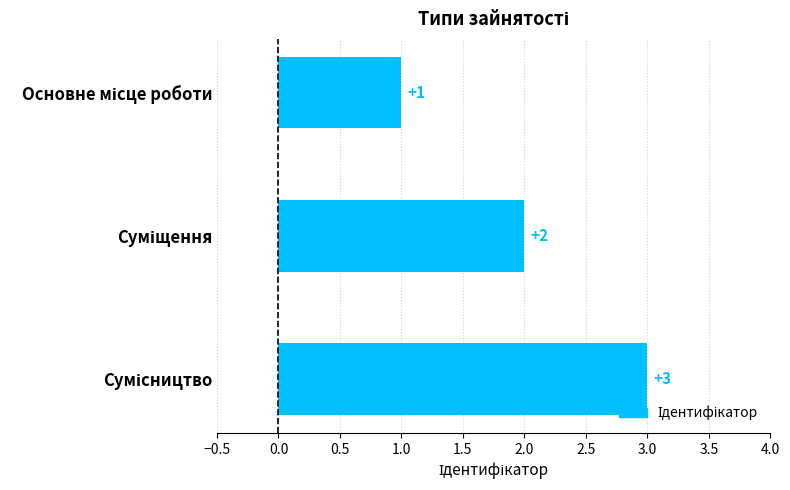

What is the maximum value shown in the chart?

3